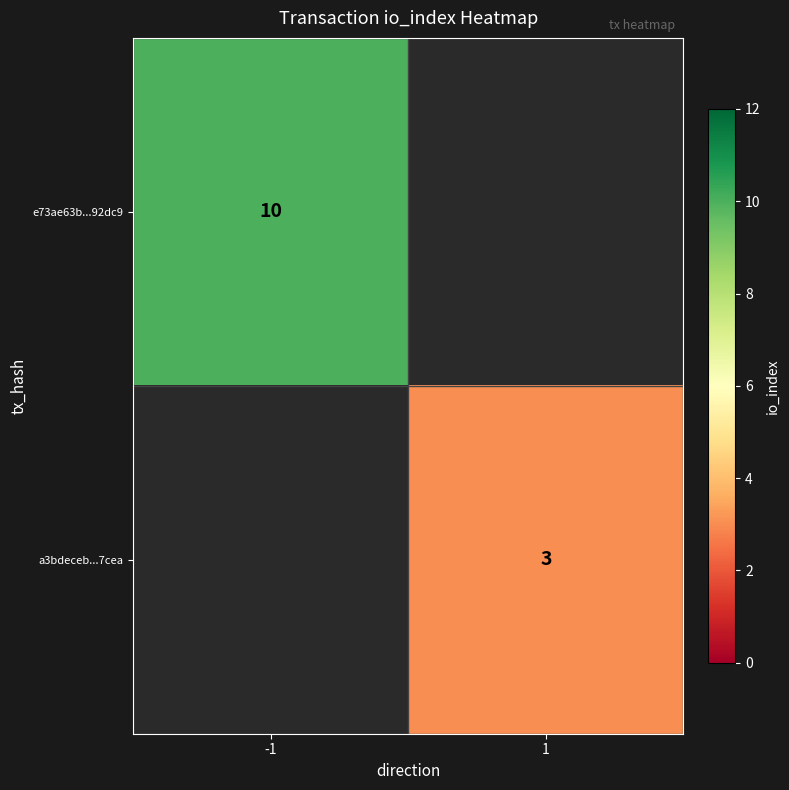

True or false: e73ae63b...92dc9 has a value of 3.9 at -1.

False